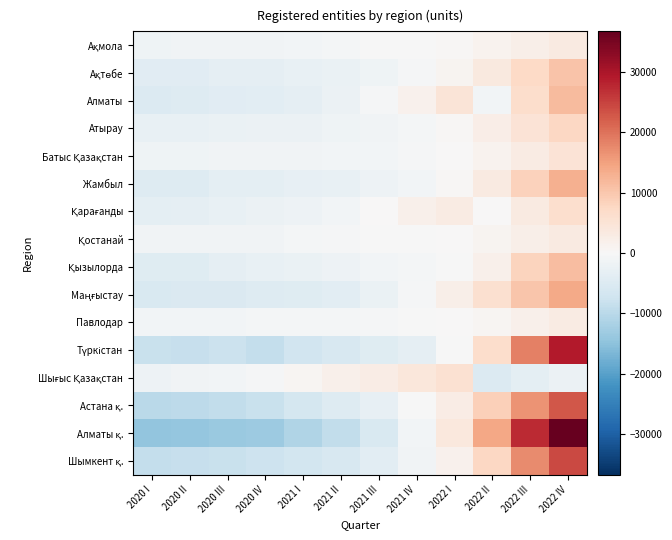

What is the approximate value of Ақмола at 2022 IV?

3425.5